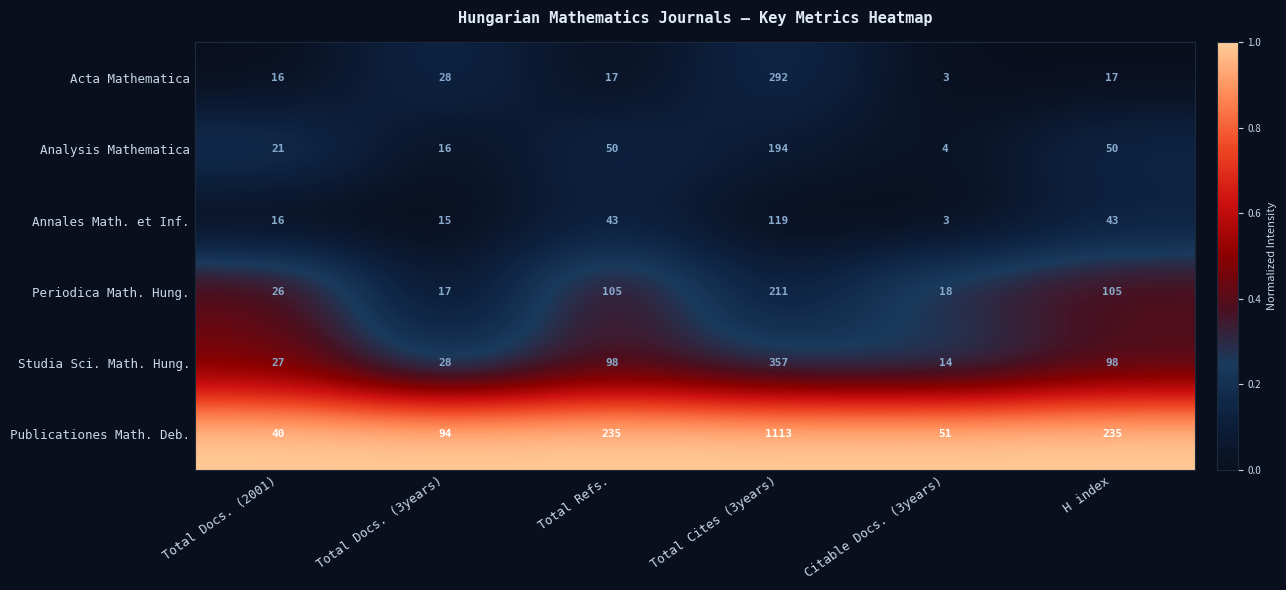

How many data points does each series have?

6